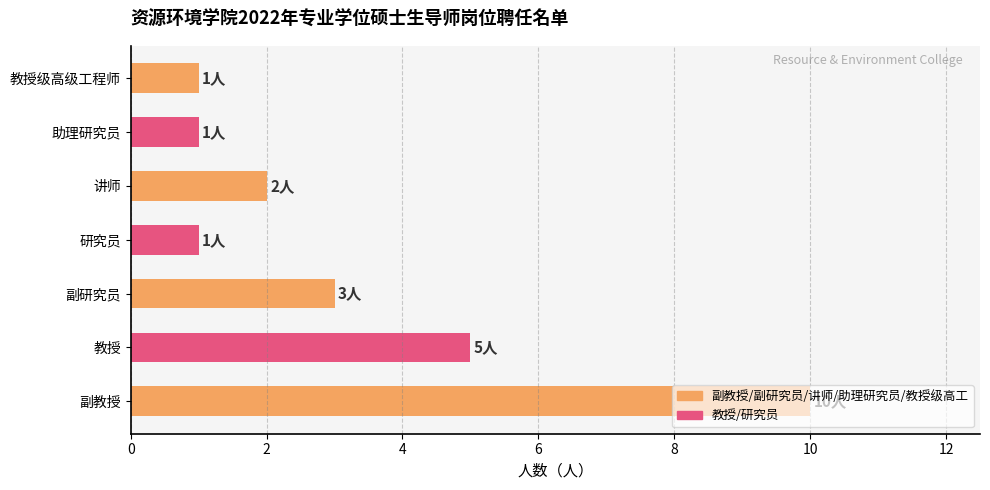

What is the ratio of the value at 副教授 to the value at 助理研究员?

10.0